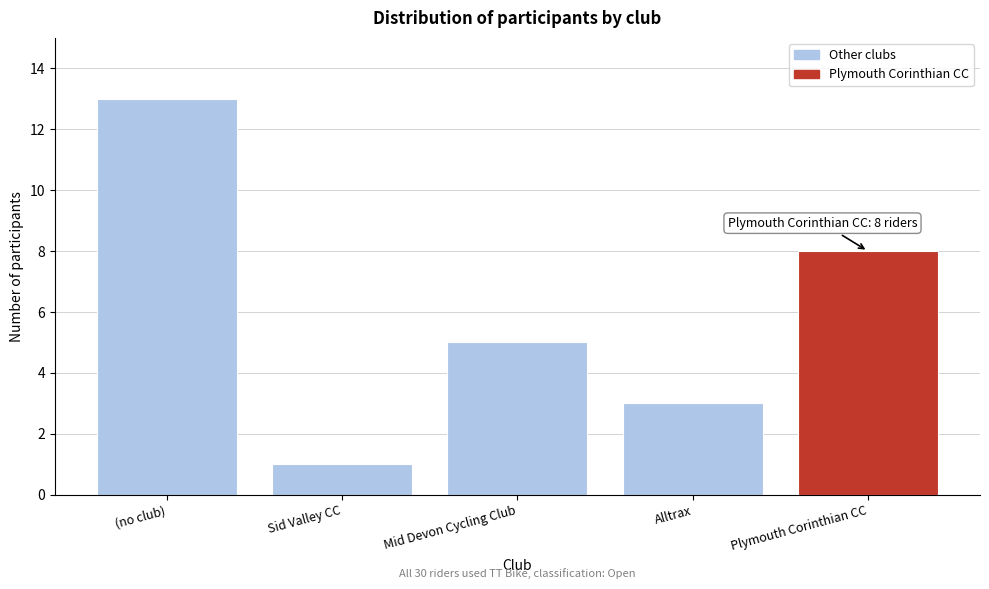

Reading left to right, what are all the values shown in this chart?

(no club)=13	Sid Valley CC=1	Mid Devon Cycling Club=5	Alltrax=3	Plymouth Corinthian CC=8